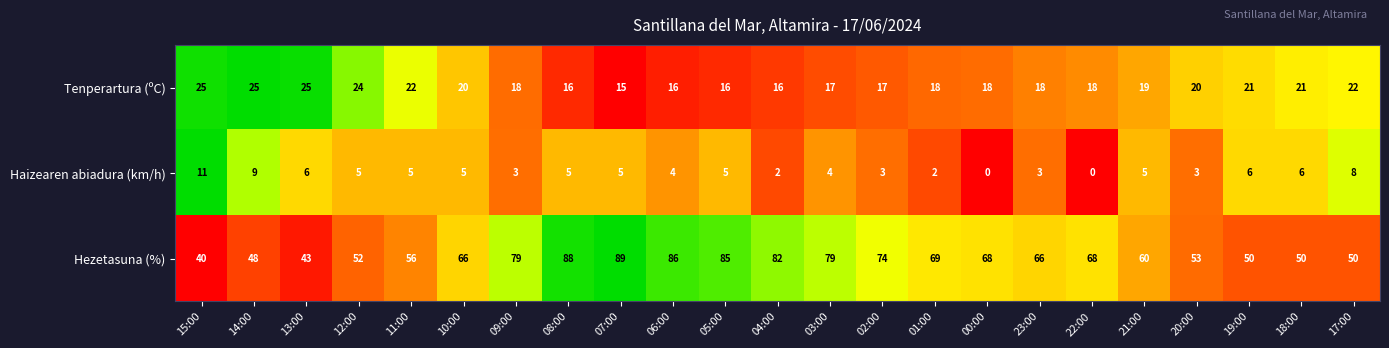

What is the approximate value of Hezetasuna (%) at 20:00, to the nearest 10?

50